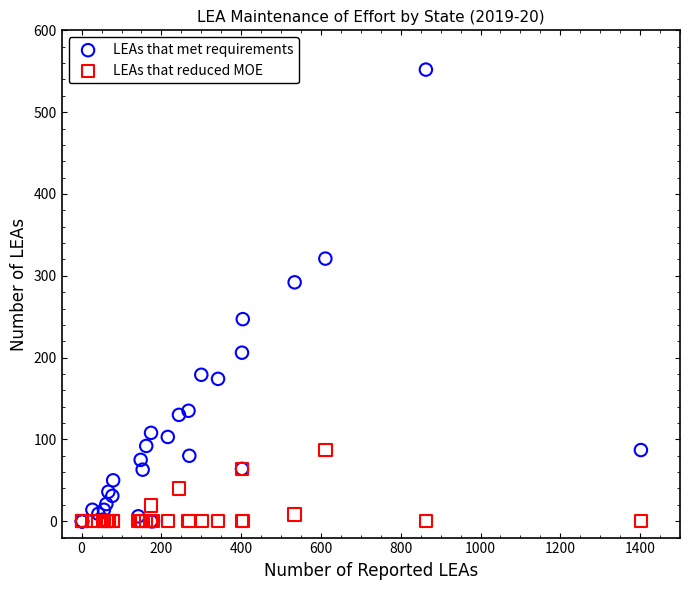

Which series has the largest Y range (max minus min)?

LEAs that met requirements